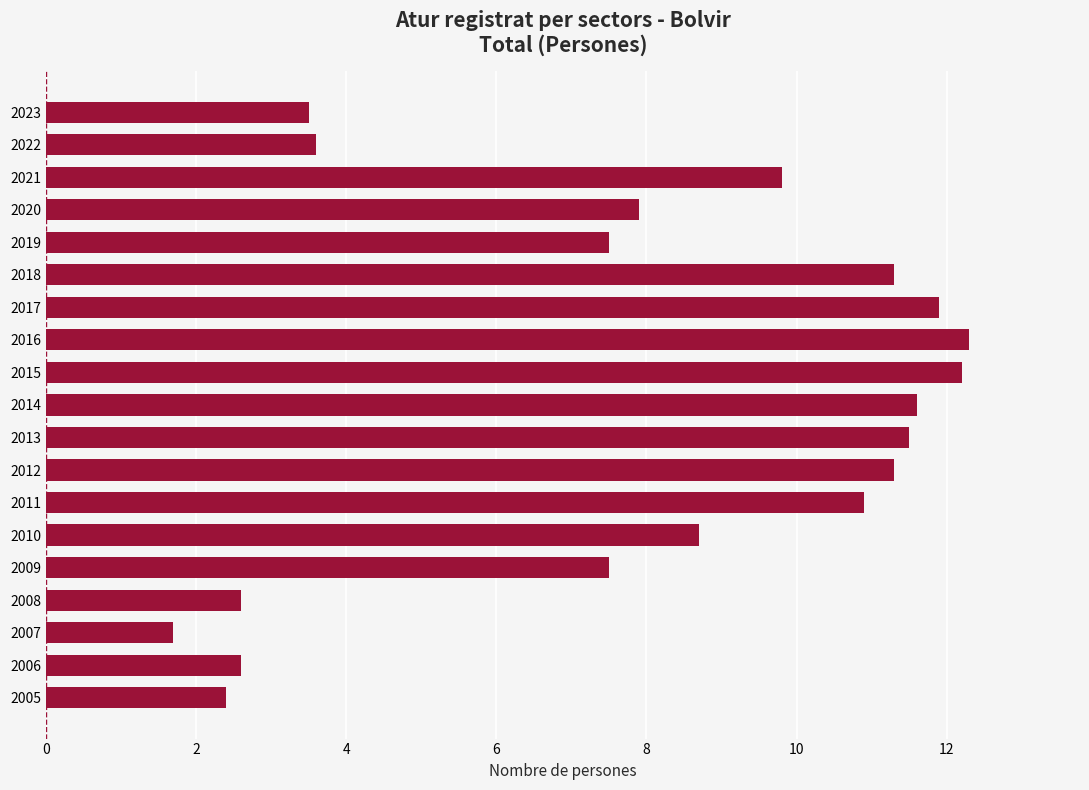

True or false: the data shows 11.3 at 2012.

True